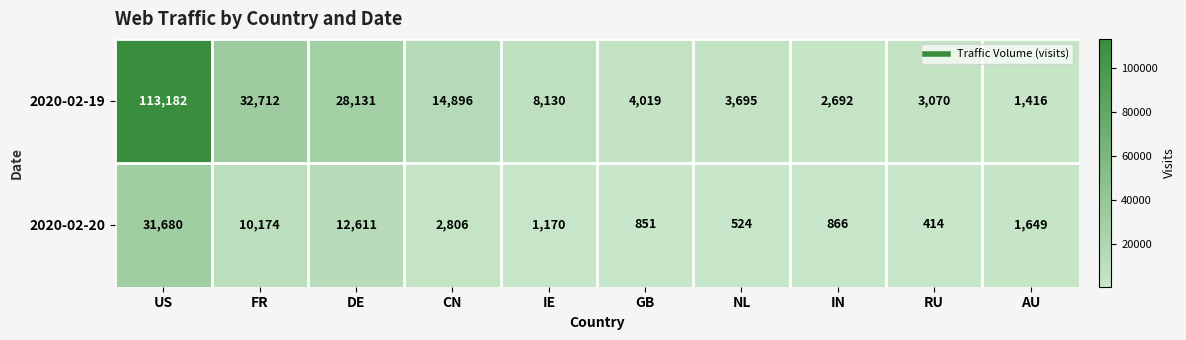

Rank the series by their average value, from lowest to highest.

2020-02-20, 2020-02-19